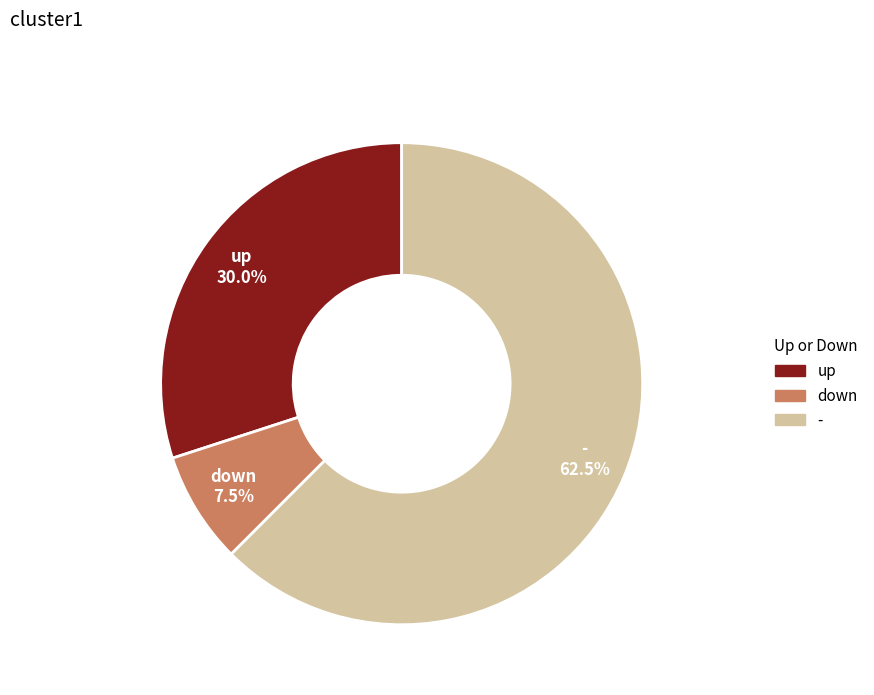

The up slice represents 41% of the pie. True or false?

False